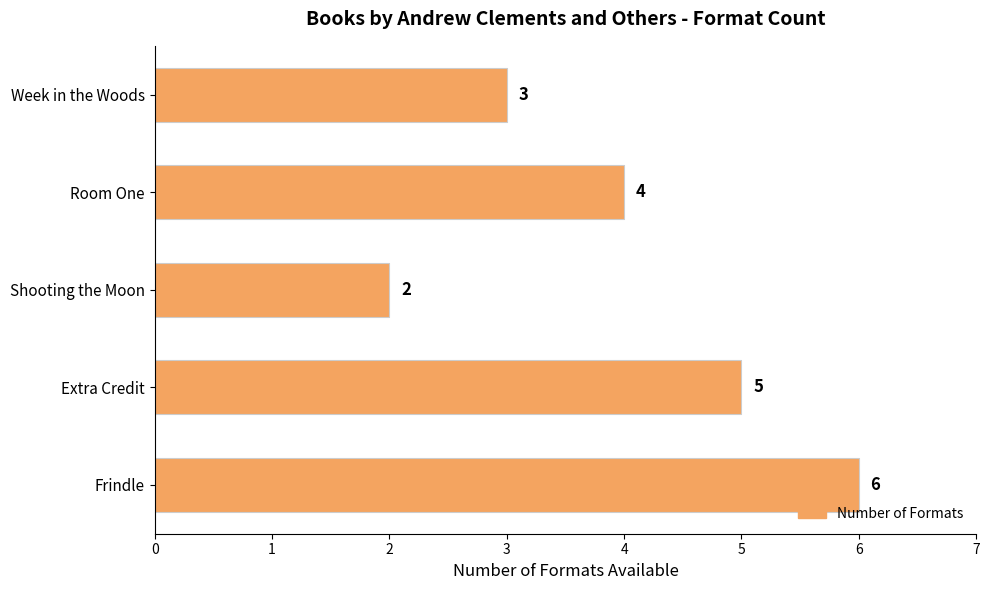

The chart shows a value of 2 at Extra Credit. True or false?

False